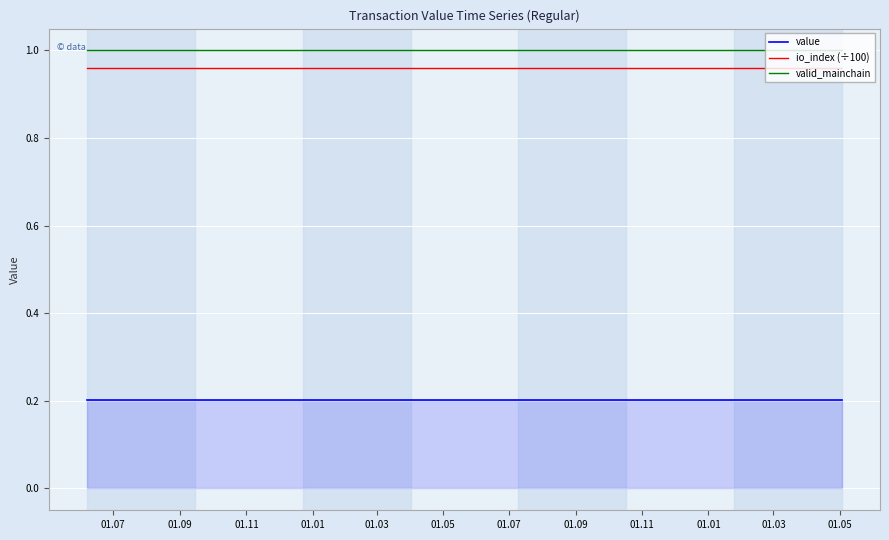

How many series are shown in this chart?

3